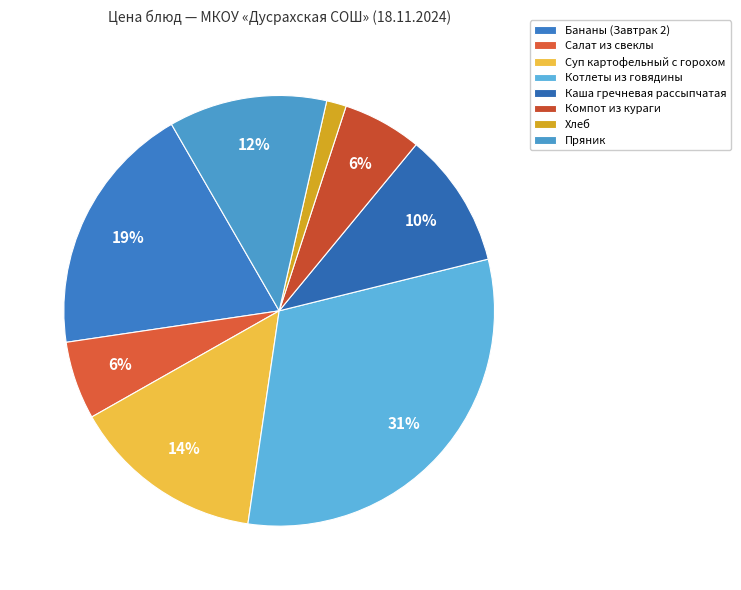

What is the smallest slice in the pie chart?

Хлеб